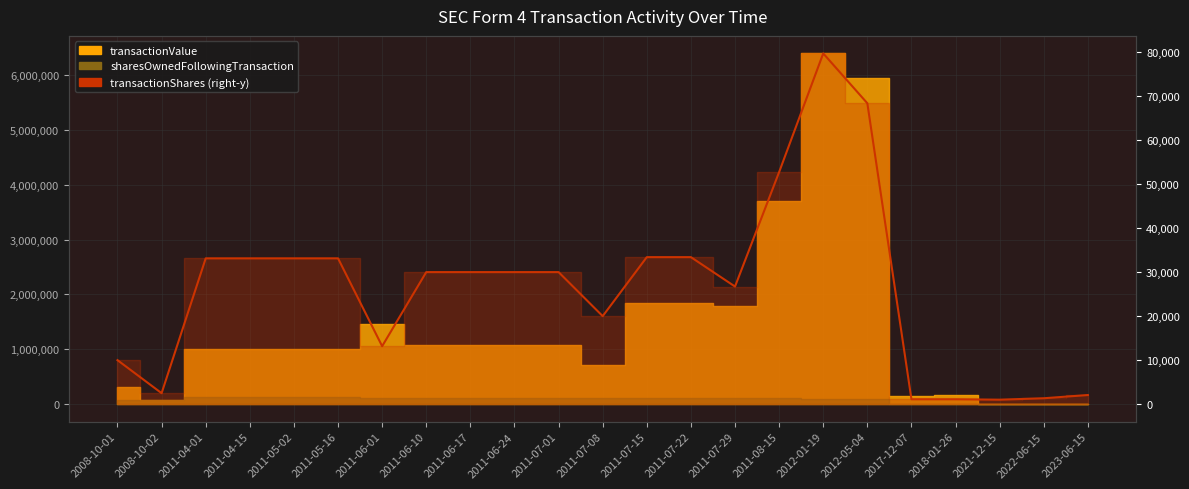

Where does the data first go above 30000?

2011-04-01